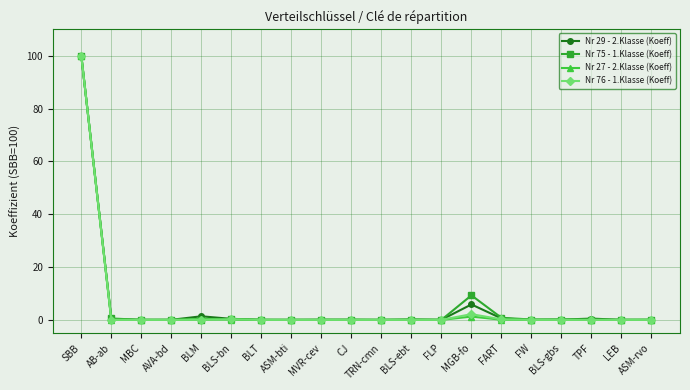

What is the difference between the maximum and minimum values in the Nr 27 - 2.Klasse (Koeff) series?

100.0